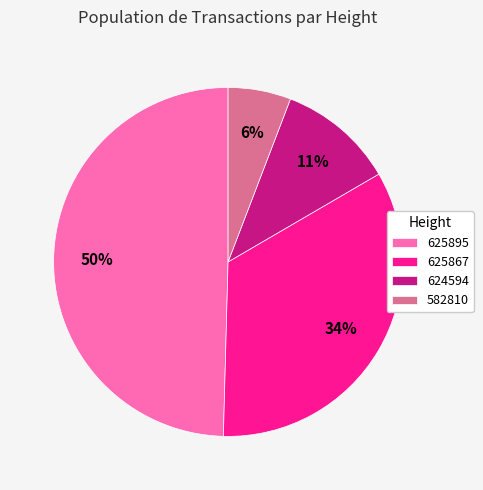

Is it true that 624594 is 11% of the pie?

True